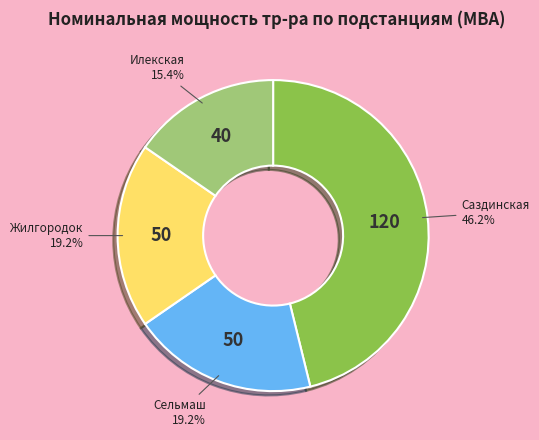

What portion of the pie excludes Илекская?

84.6%